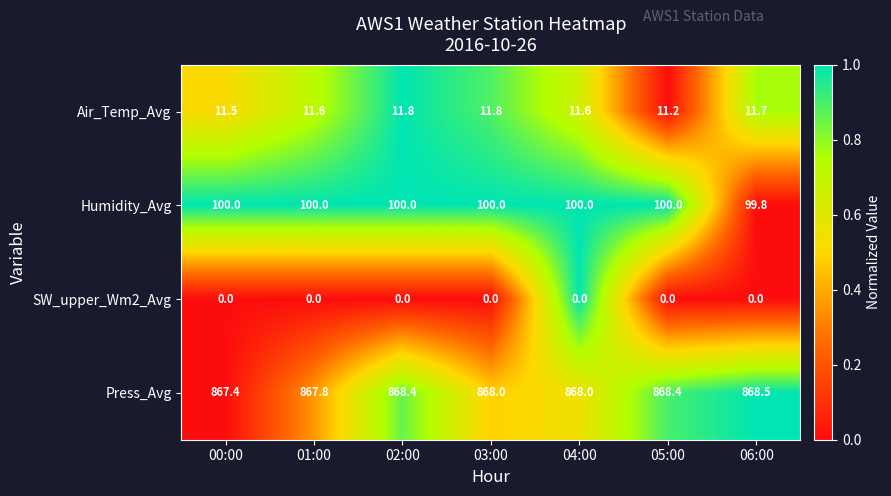

At which category does the chart reach its peak across all series?

06:00